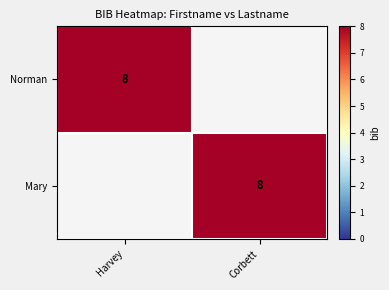

Is it true that Norman equals 8 at Harvey?

True